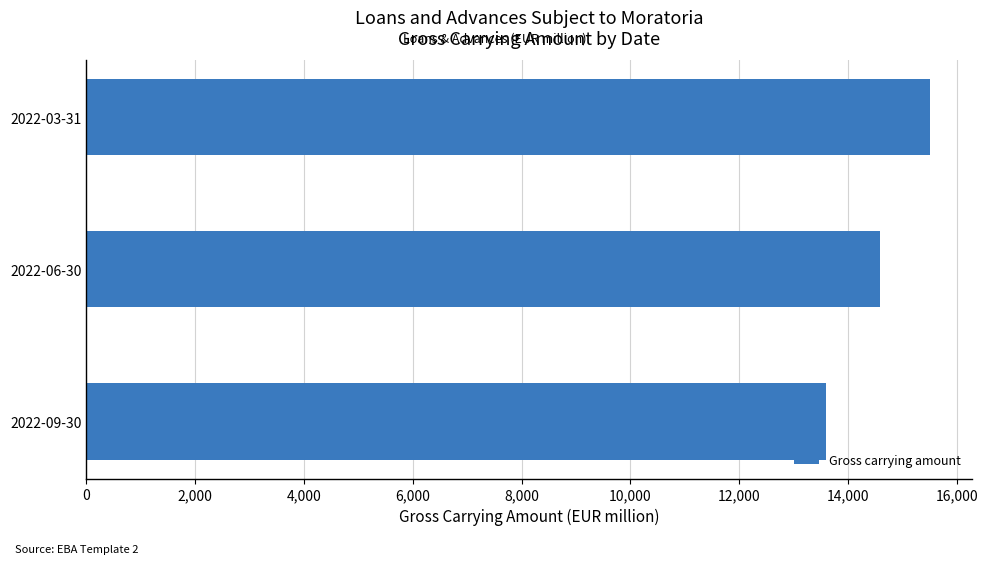

Reading bottom to top, transcribe all the data shown in this chart.

13598.3	14597.2	15499.2